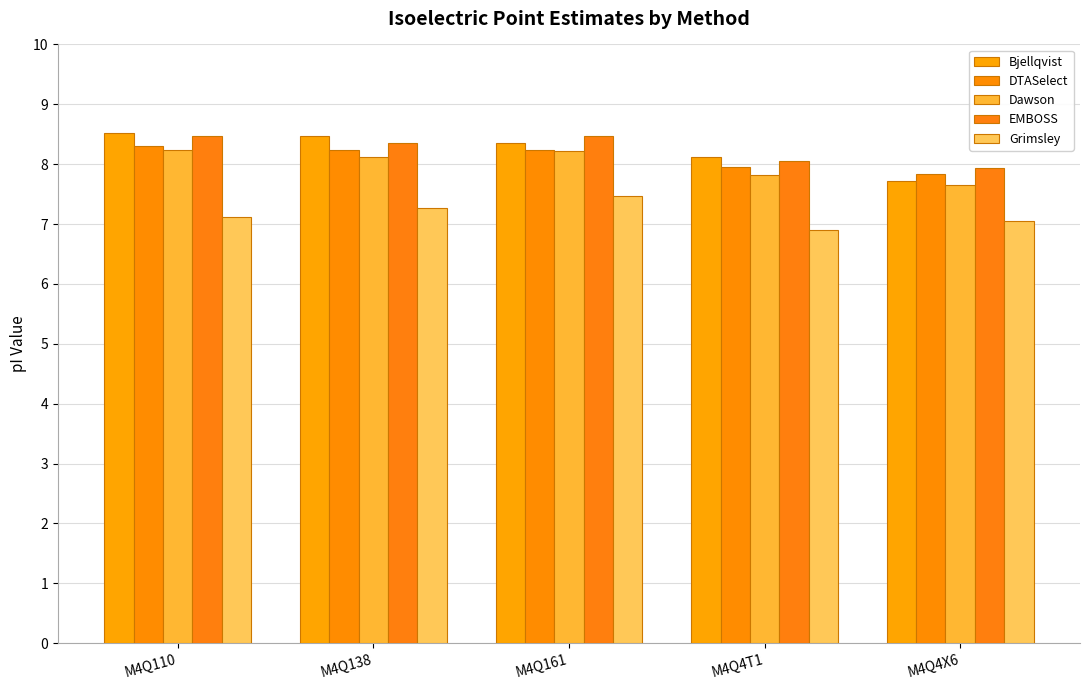

How many bars are there in each group?

5